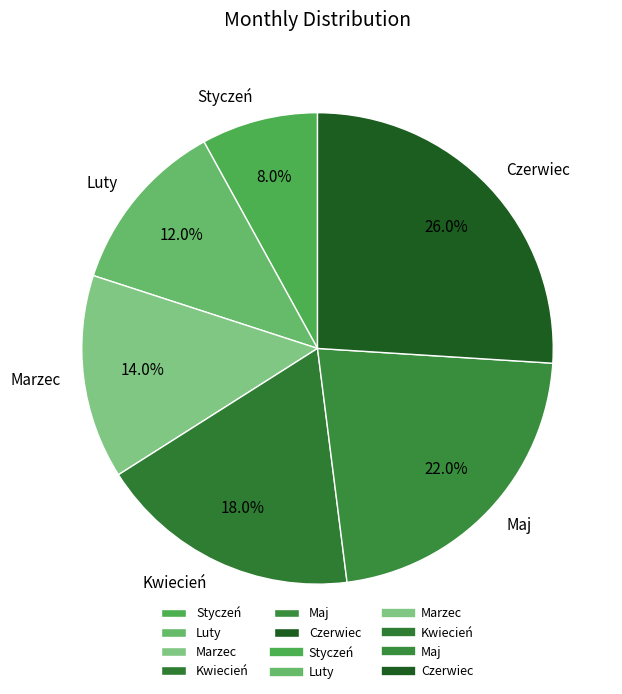

Which slice is the smallest?

Styczeń